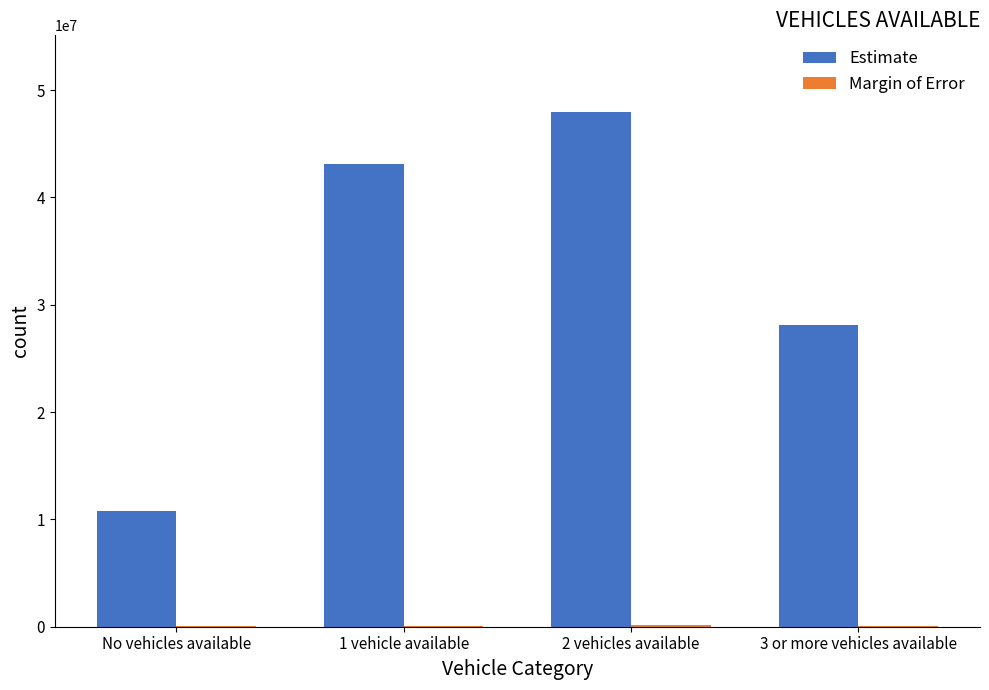

Where is Estimate nearest to the value 29330736?

3 or more vehicles available